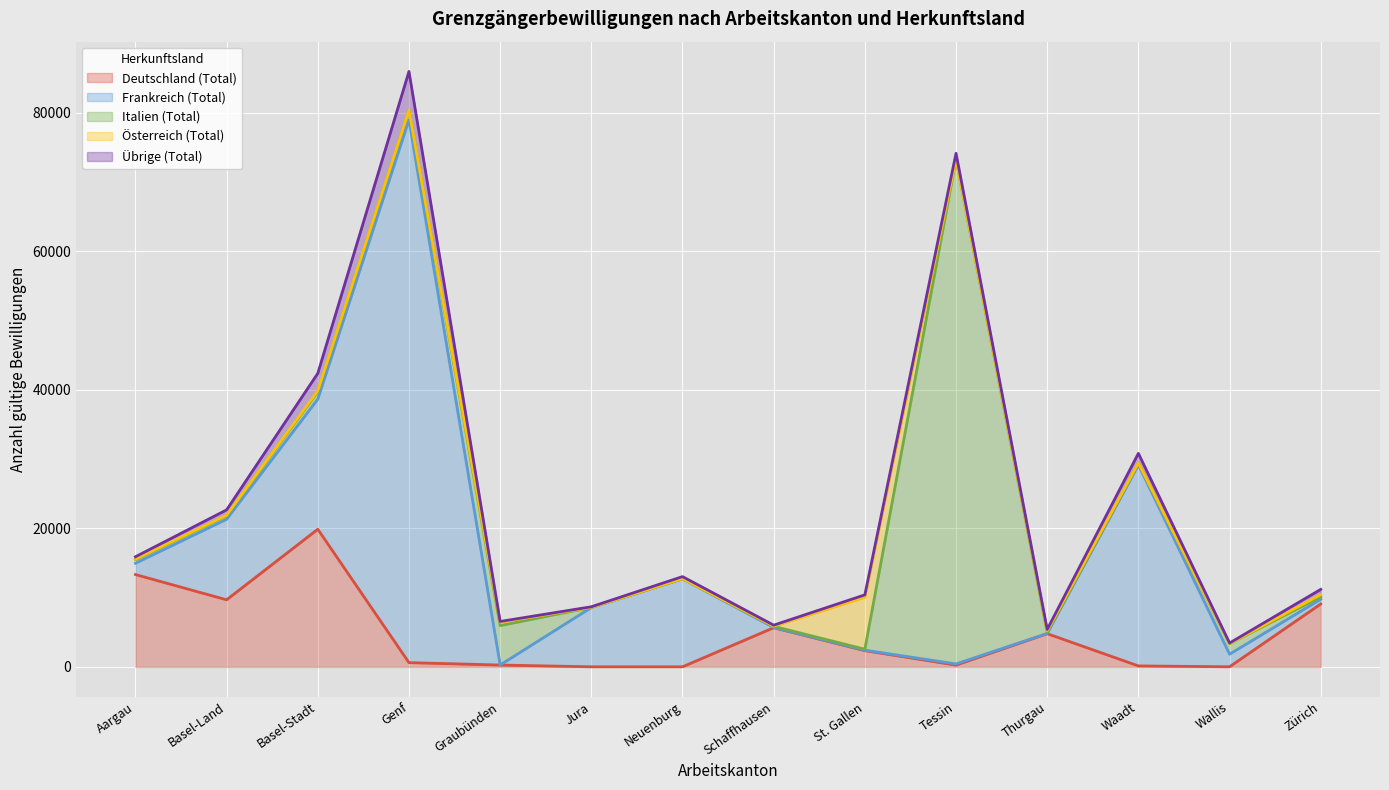

What is the spread (max minus min) of values at Jura?

8557